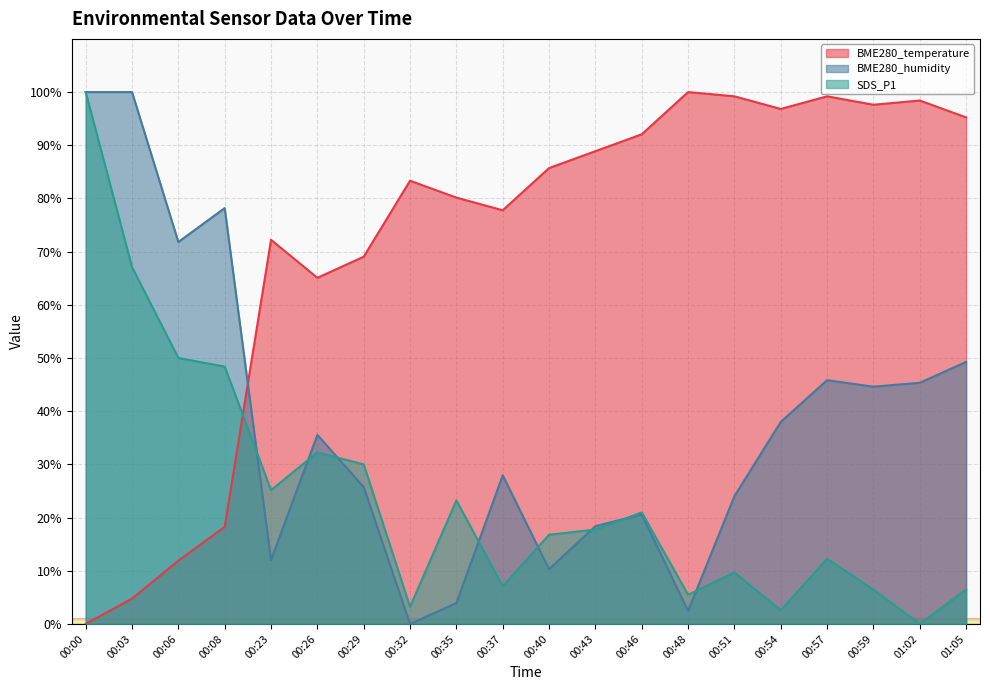

Between 00:54 and 00:35, which is larger?

00:54